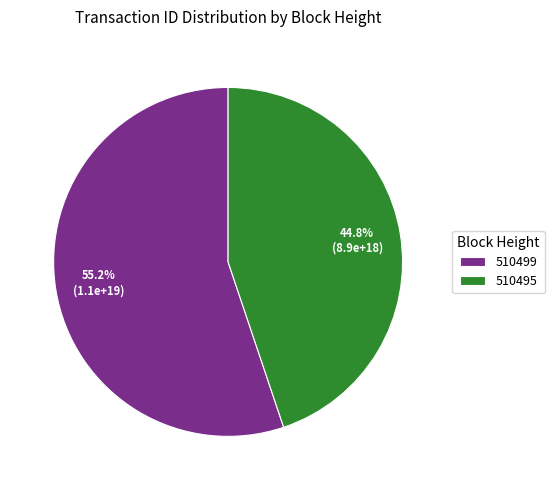

What percentage is NOT represented by 510499?

44.8%